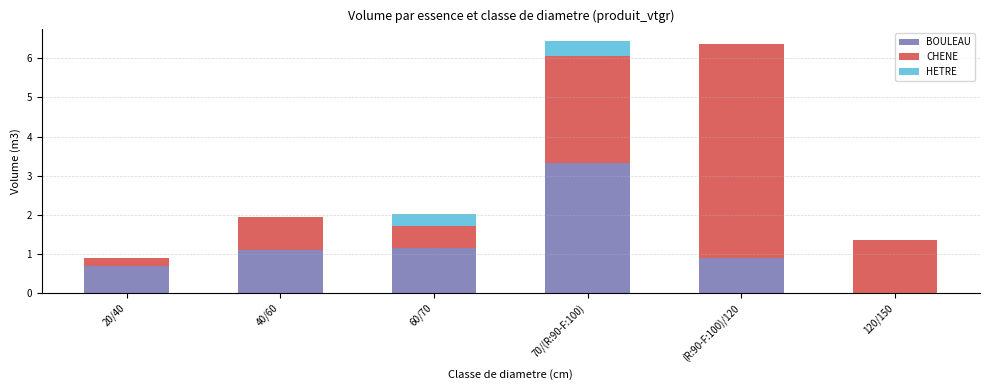

The BOULEAU series shows 0.4 at 40/60. True or false?

False